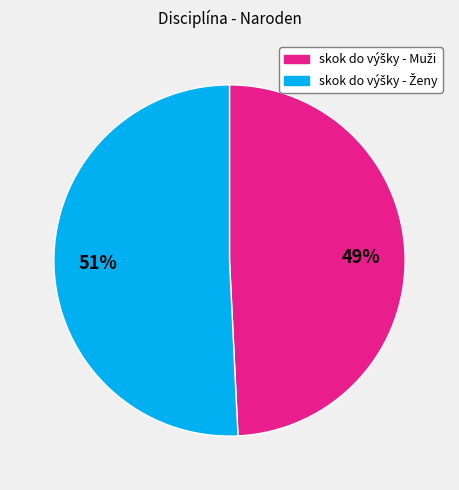

To the nearest percent, what is the difference between the largest and smallest slice percentages?

2%